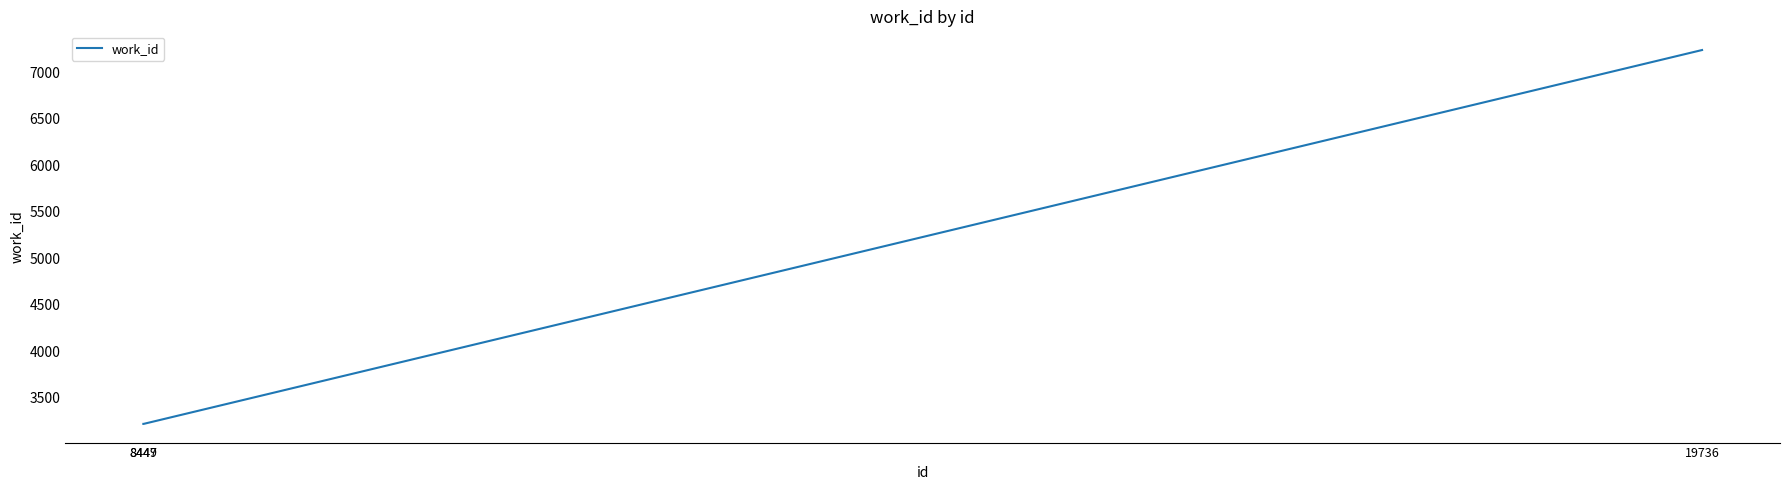

Reading right to left, transcribe all the data shown in this chart.

19736=7238	8449=3216	8447=3216